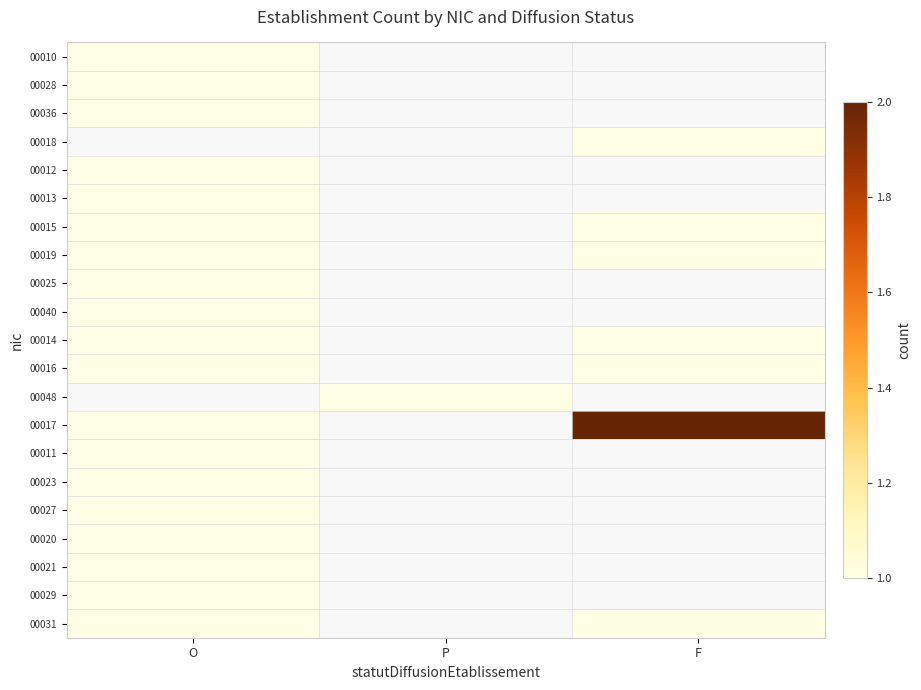

At which label does 00028 reach its peak?

O